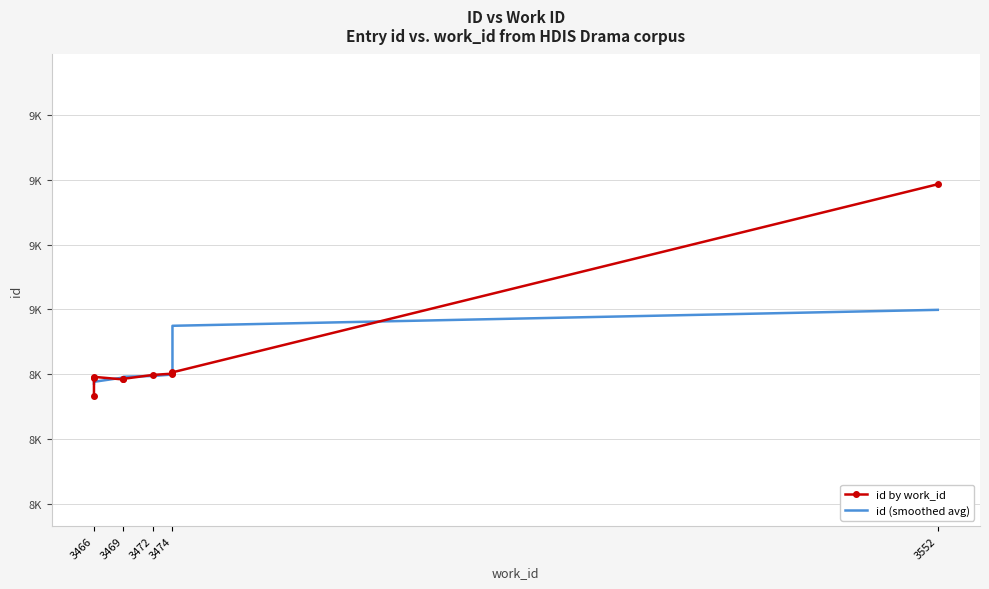

What are all the series names shown in the legend?

id by work_id, id (smoothed avg)